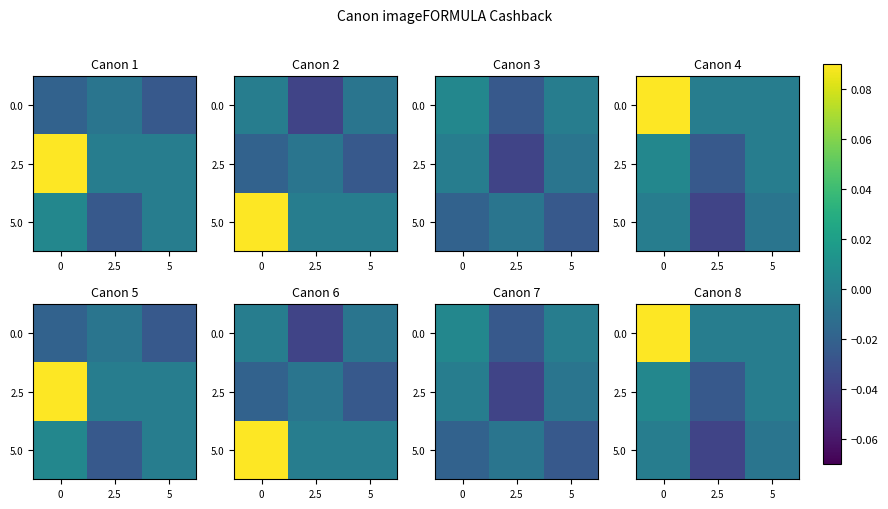

The value of 5.0 at 0 is -0.0. True or false?

False